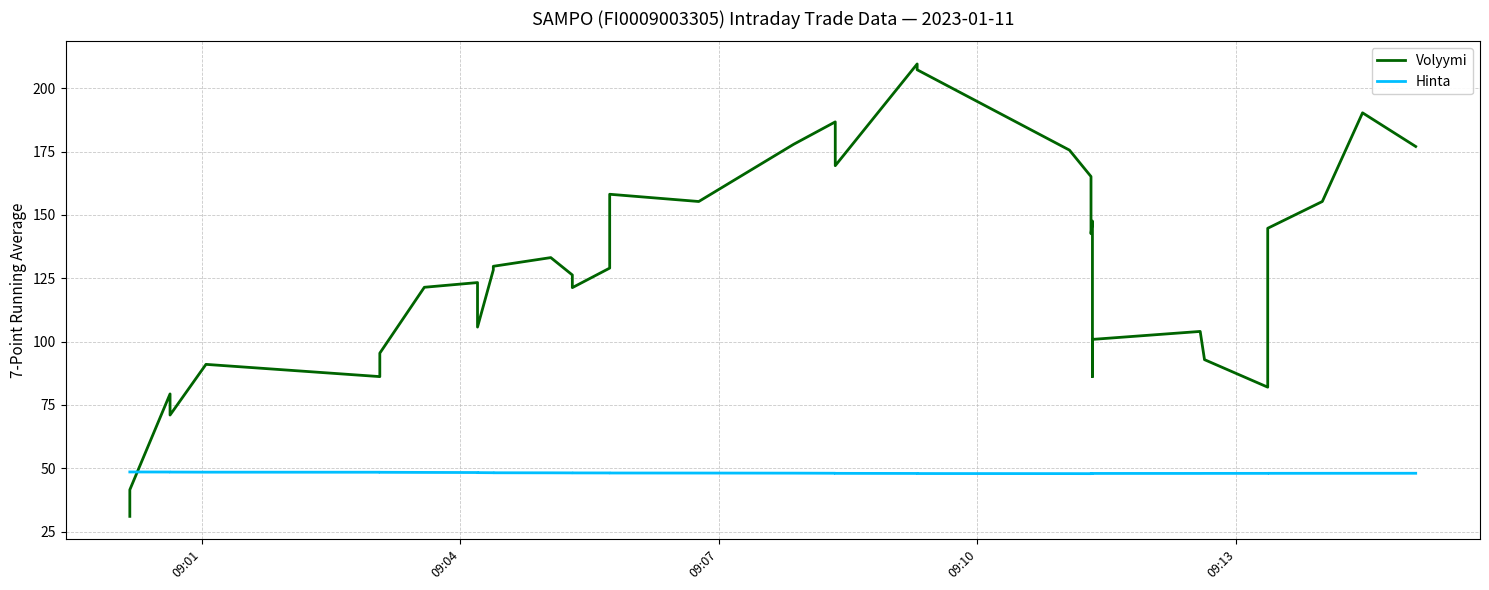

How many data points in Volyymi are less than 129?

19